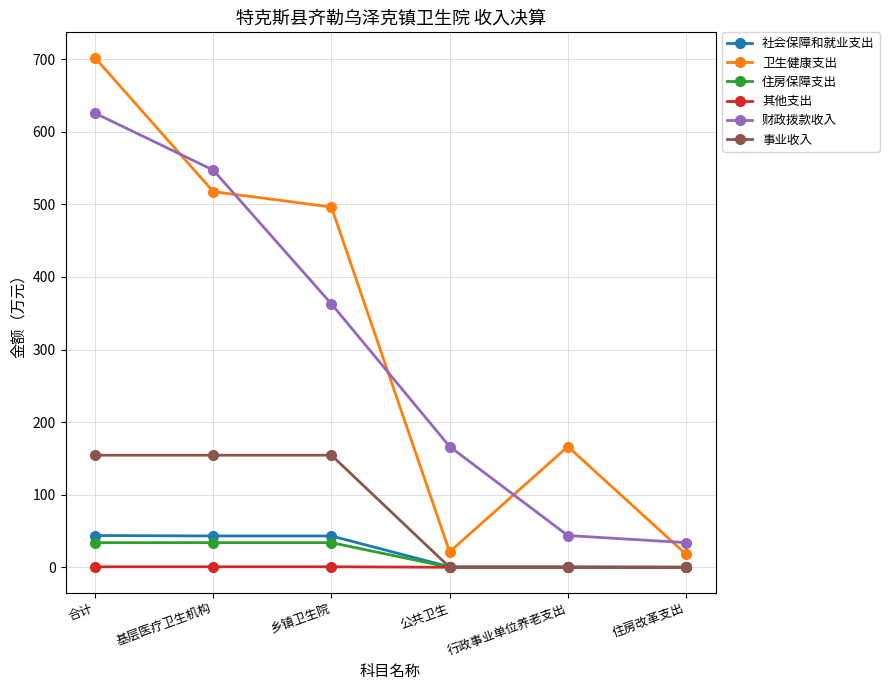

At how many categories does at least one series exceed 323?

3